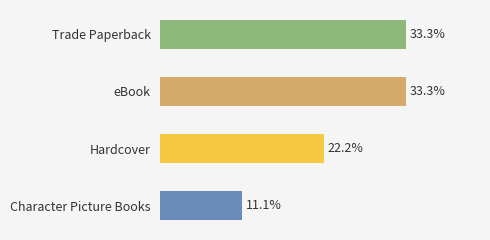

Which label corresponds to the smallest value in the chart?

Character Picture Books